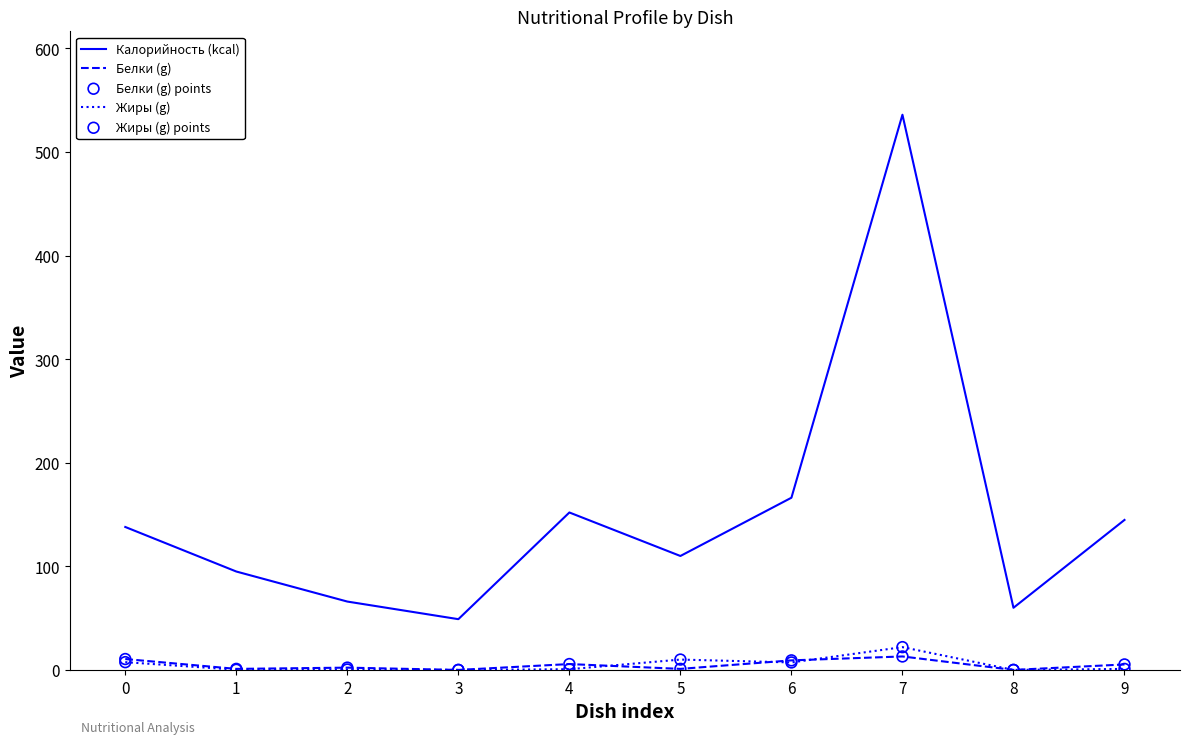

Which series has the largest total across all categories?

Калорийность (kcal)